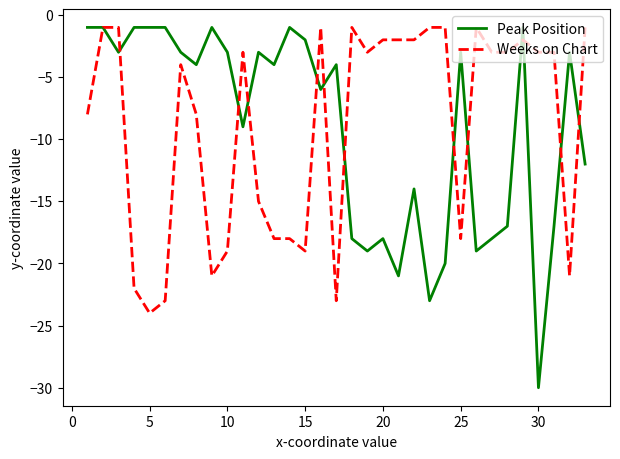

Which series has the widest spread of values?

Peak Position